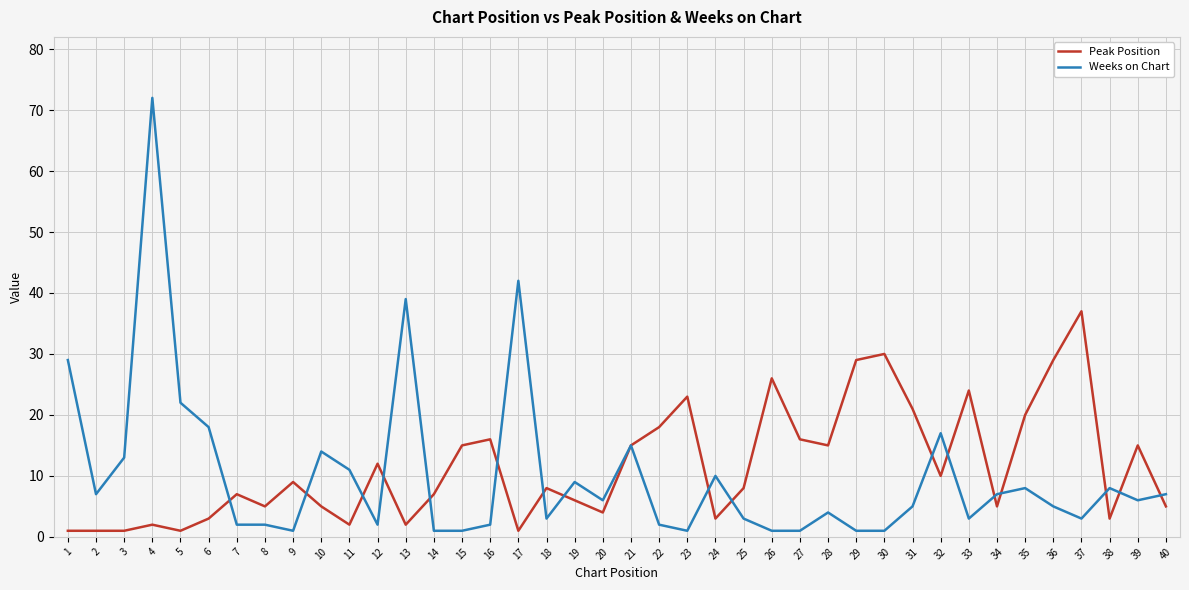

Rank the series at 37 from lowest to highest value.

Weeks on Chart, Peak Position